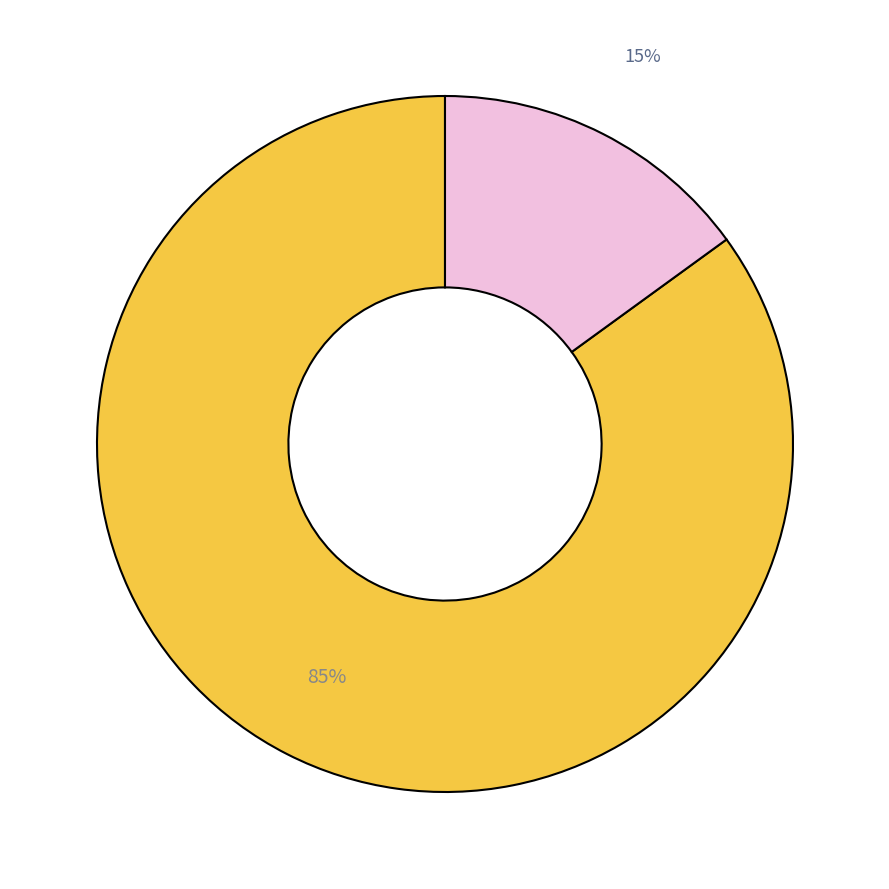

To the nearest percent, what is the difference between the largest and smallest slice percentages?

70%